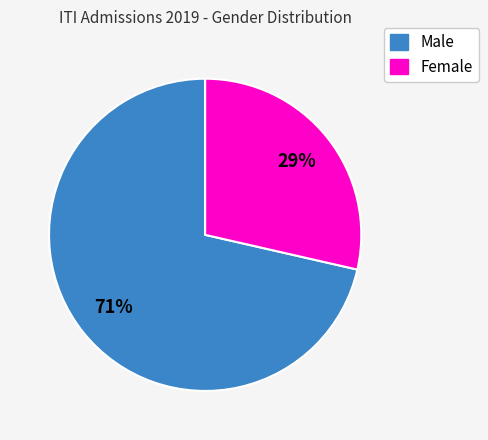

Is it true that Male is 71% of the pie?

True